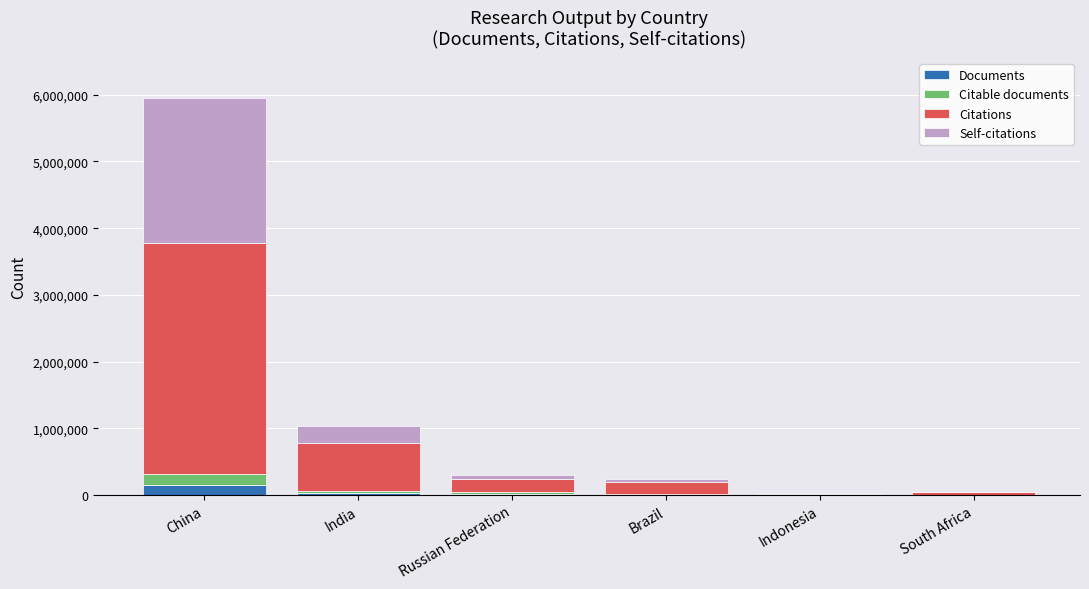

At which category is the sum across all series the highest?

China